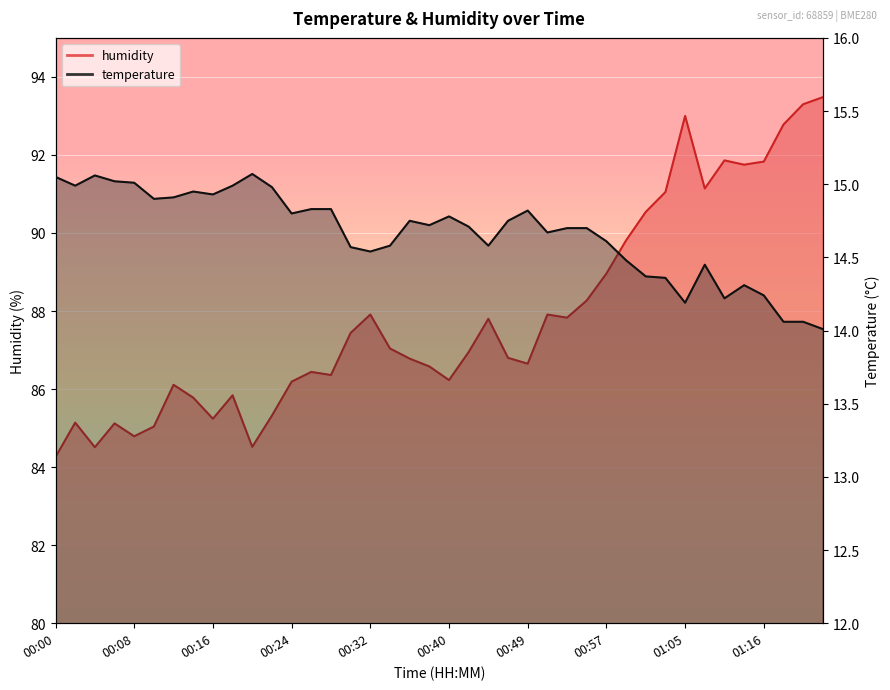

How many data points in humidity are above 86?

29